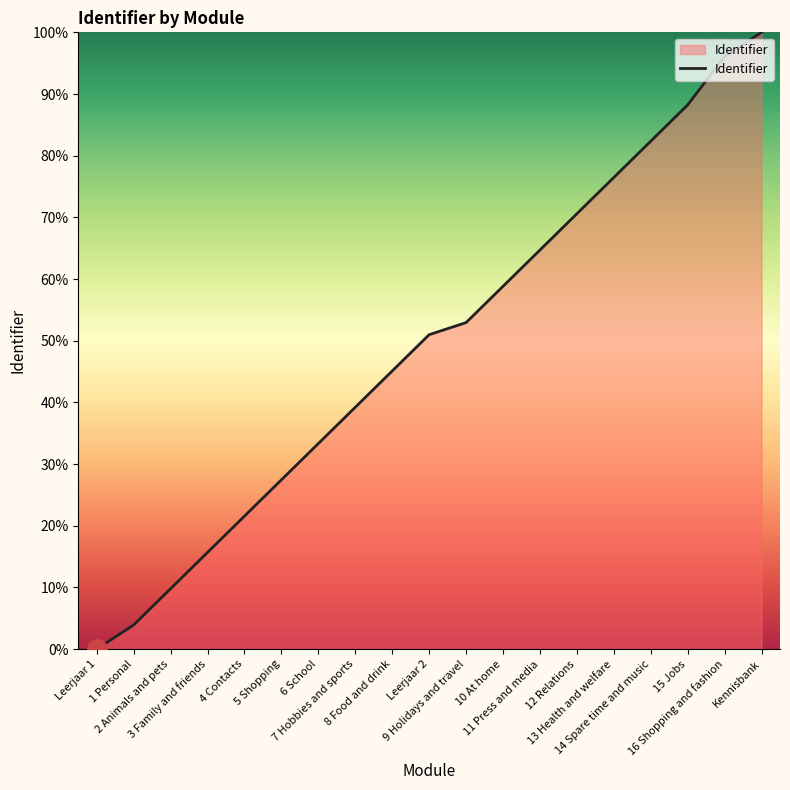

Is it true that the value at 15 Jobs is 88.2?

True